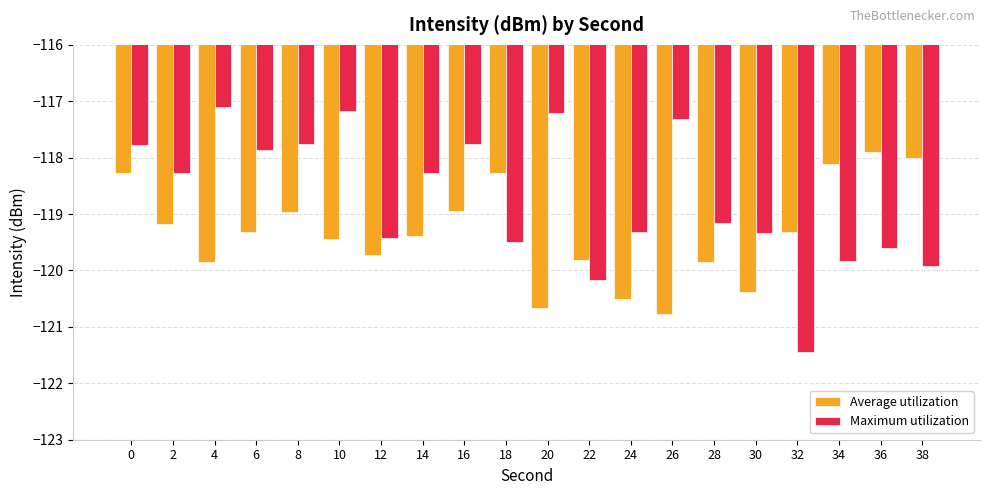

How many values in the Average utilization series exceed -119?

7